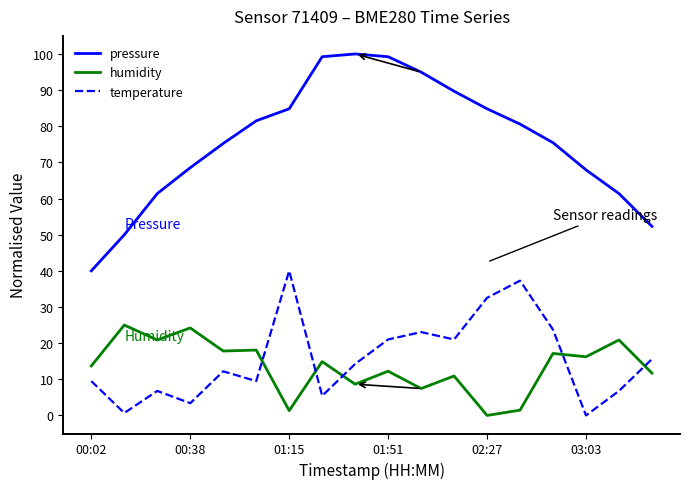

True or false: pressure and temperature intersect in this chart.

False